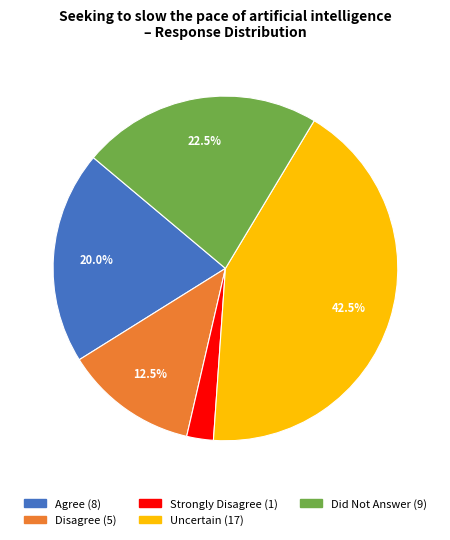

Is there a majority slice in this chart?

No